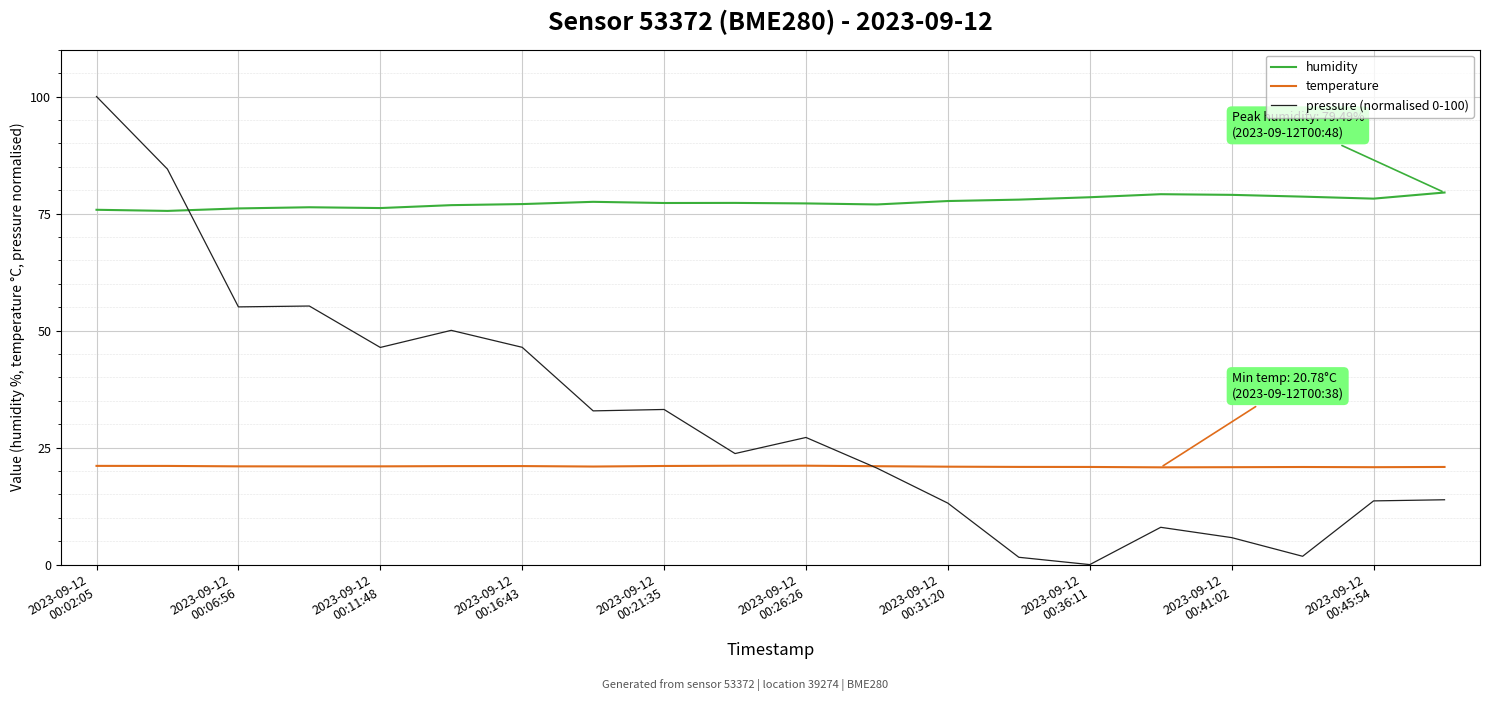

What is the maximum value for humidity?

79.5